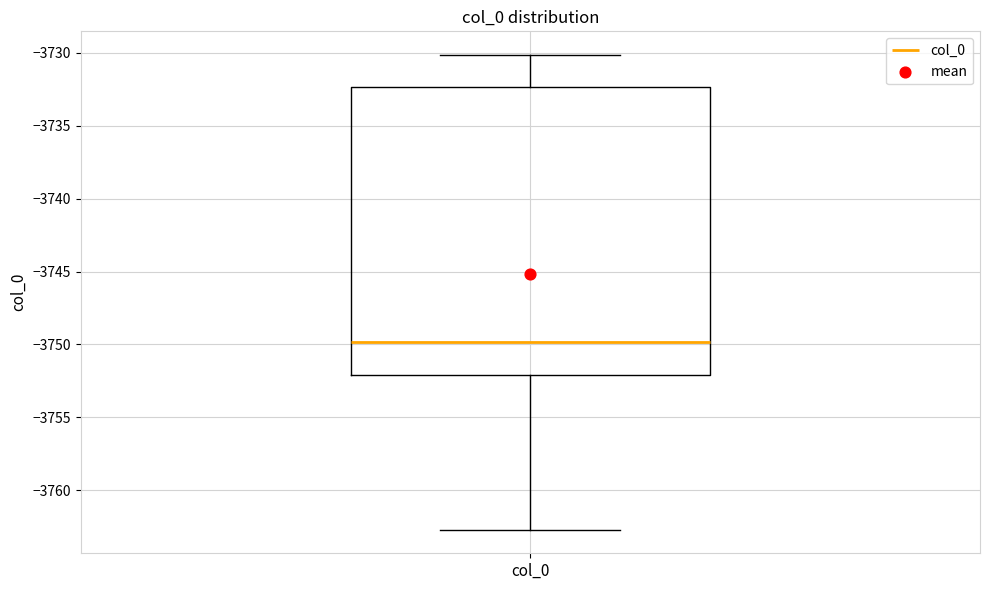

Where does the lower whisker of the box for col_0 end on the y-axis? The values are not printed on the chart, so give them approximately, as read against the axis.

-3762.5